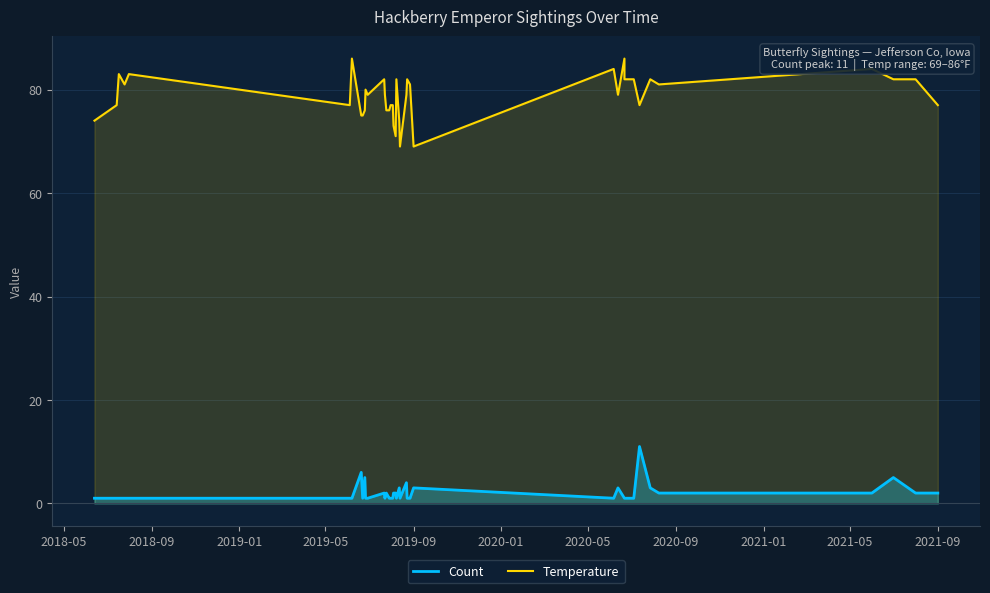

True or false: Temperature and Count cross at least once.

False